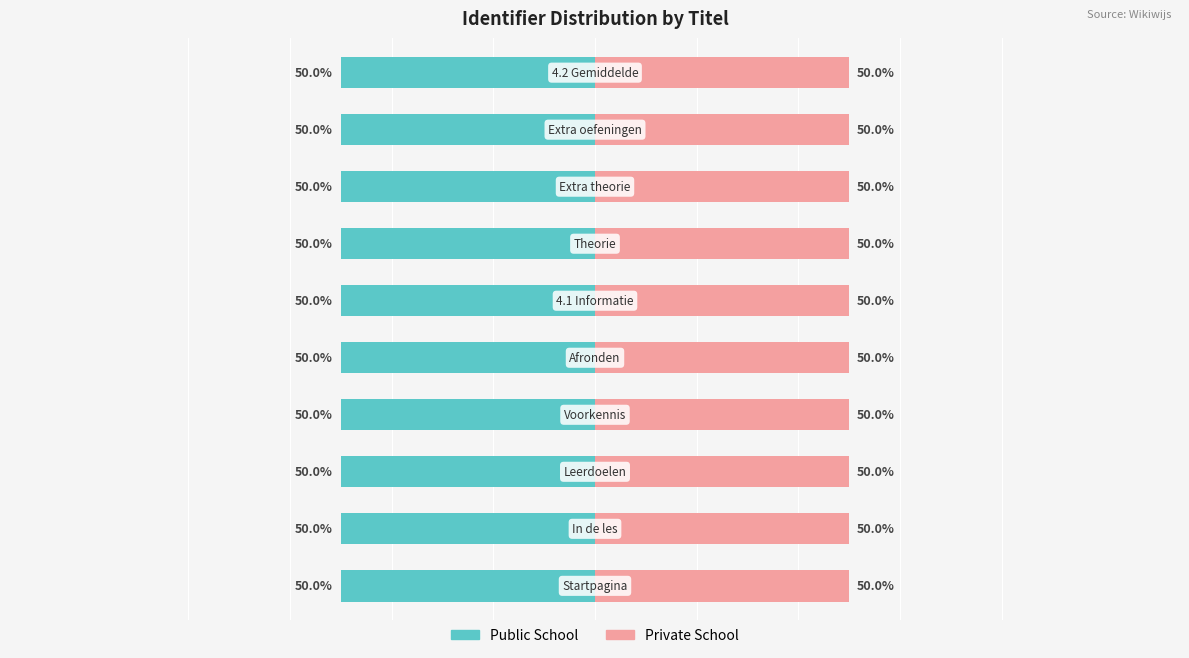

How many groups of bars are there?

10